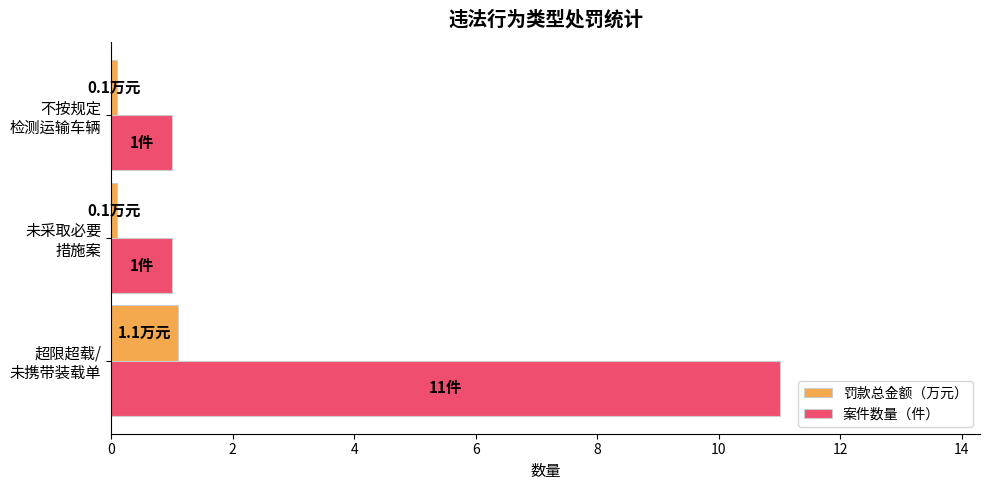

Rank the series by their maximum value, from highest to lowest.

案件数量（件）, 罚款总金额（万元）